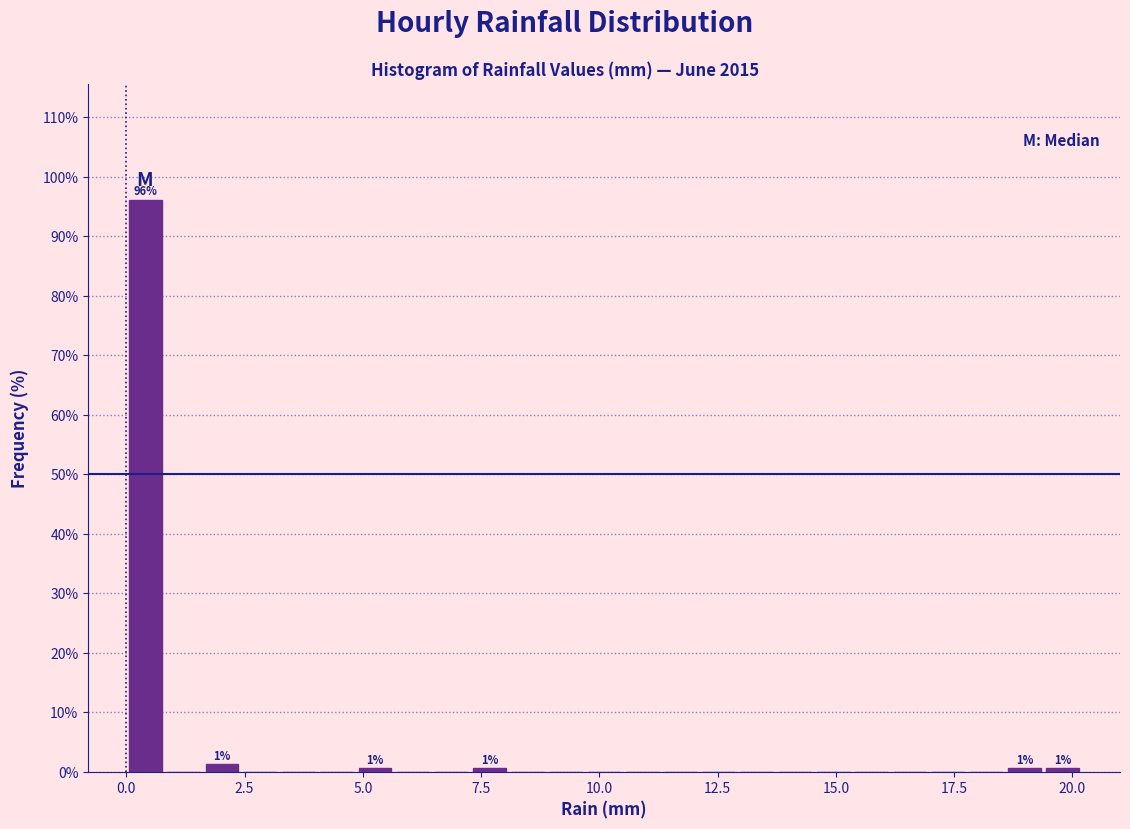

Read against the x-axis, roughly where is the centre of the tallest bar?

0.5